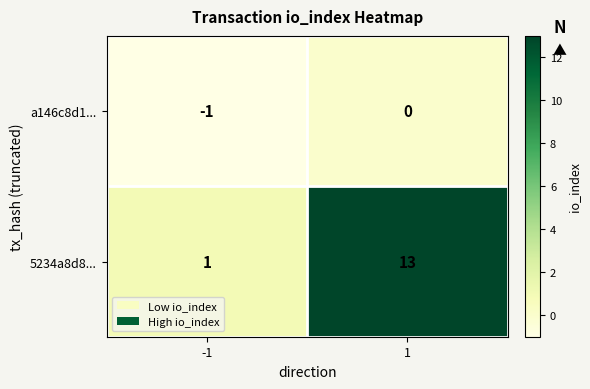

Which series has the largest range (max minus min)?

5234a8d8...